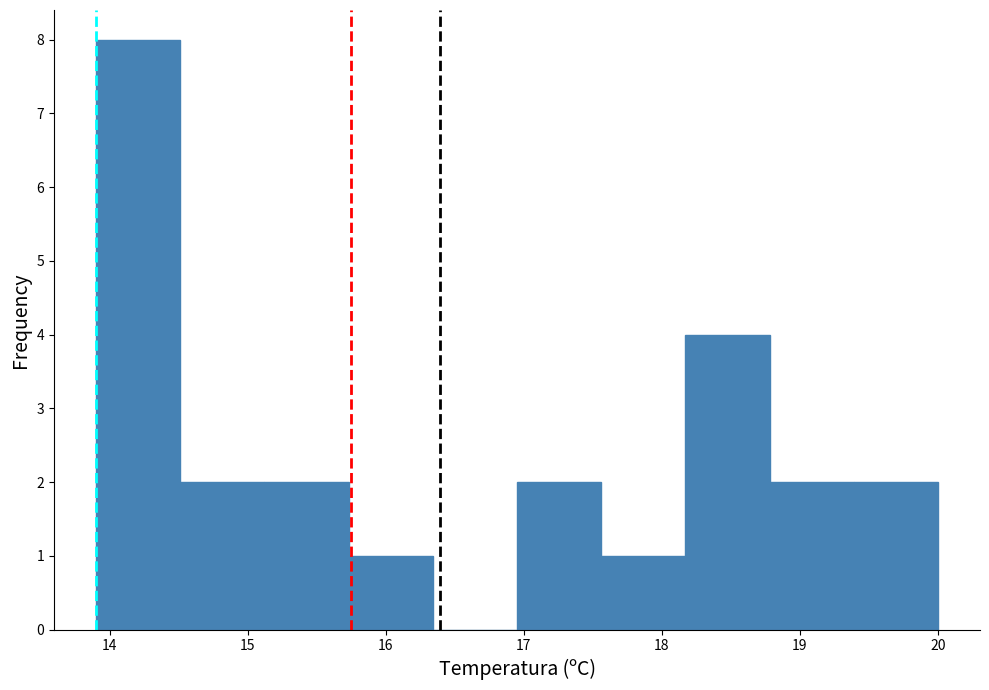

Reading left to right, transcribe this chart: for each bar, give the range it covers on the x-axis and its height. Neither the bar edges nor the heights are printed on the chart, so give them approximately, as read against the axes.

13.90 to 14.51: 8
14.51 to 15.12: 2
15.12 to 15.73: 2
15.73 to 16.34: 1
16.34 to 16.95: 0
16.95 to 17.56: 2
17.56 to 18.17: 1
18.17 to 18.78: 4
18.78 to 19.39: 2
19.39 to 20.00: 2